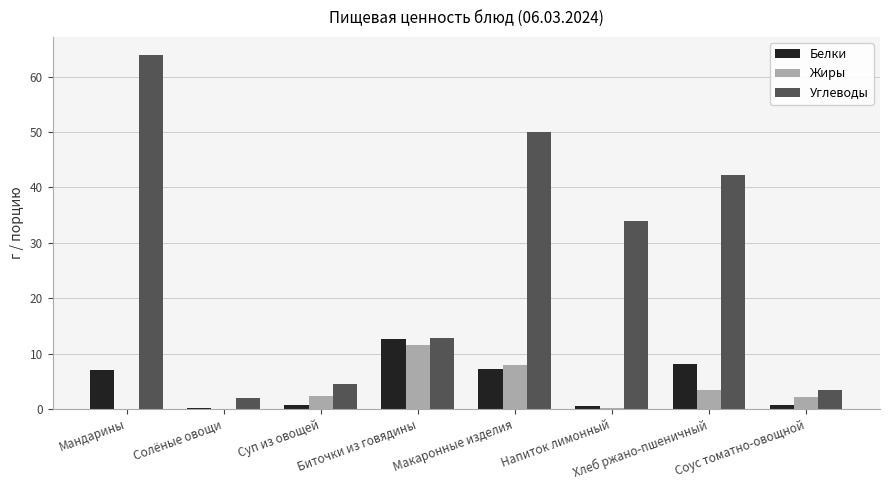

True or false: Белки has a value of 0.5 at Напиток лимонный.

True